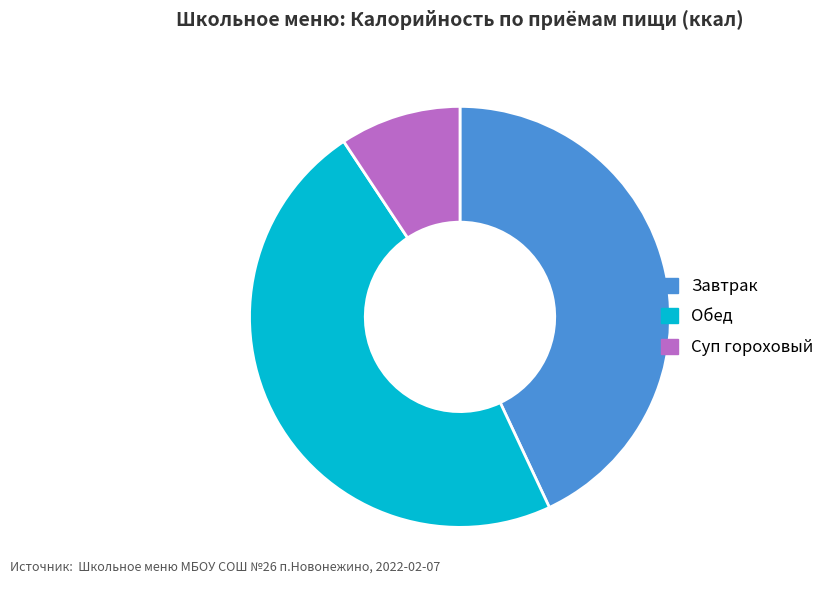

Approximately how many times larger is the value at Завтрак compared to Обед?

0.9